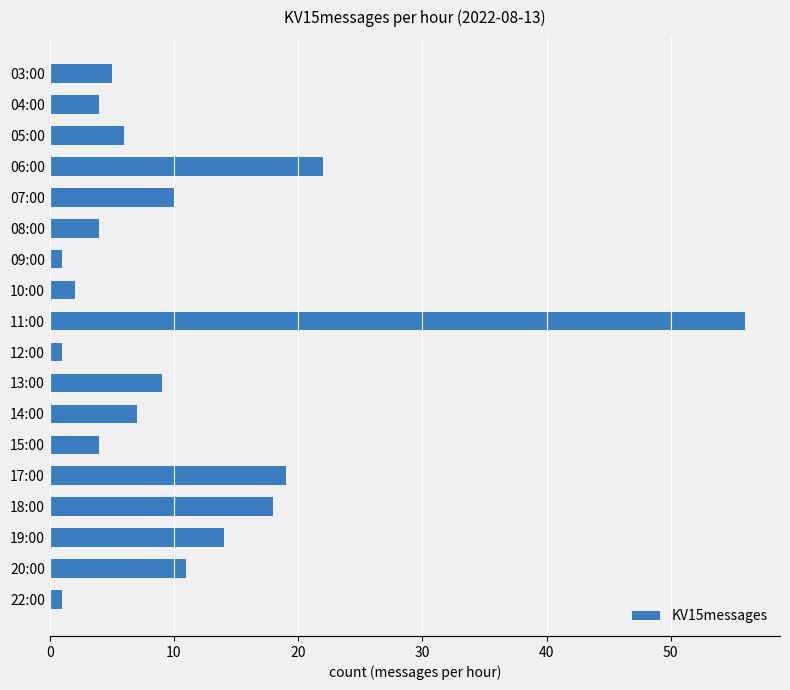

What is the difference between the maximum and minimum values?

55